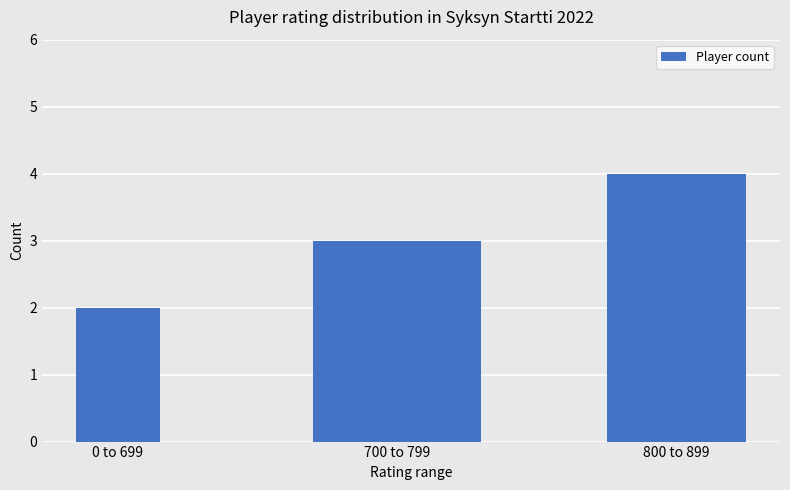

What is the change in value from 0 to 699 to 800 to 899?

+2